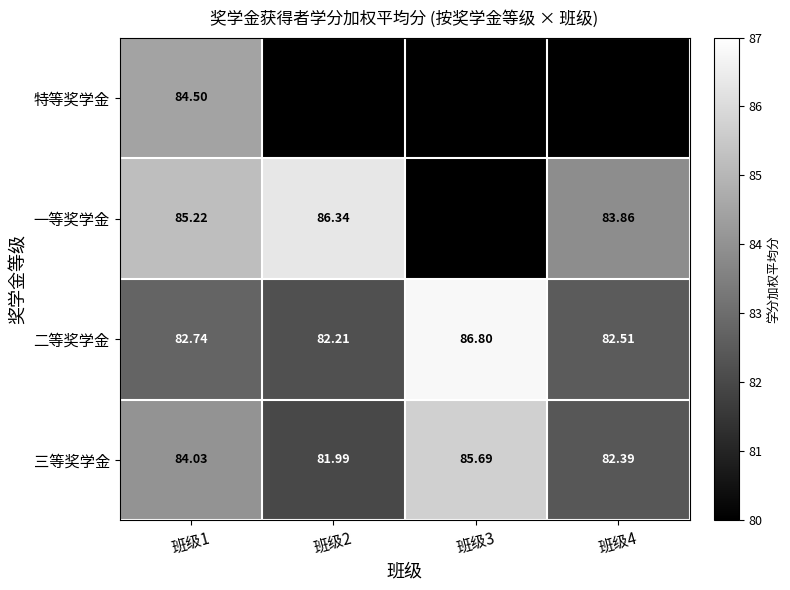

What is the spread (max minus min) of values at 班级1?

2.5